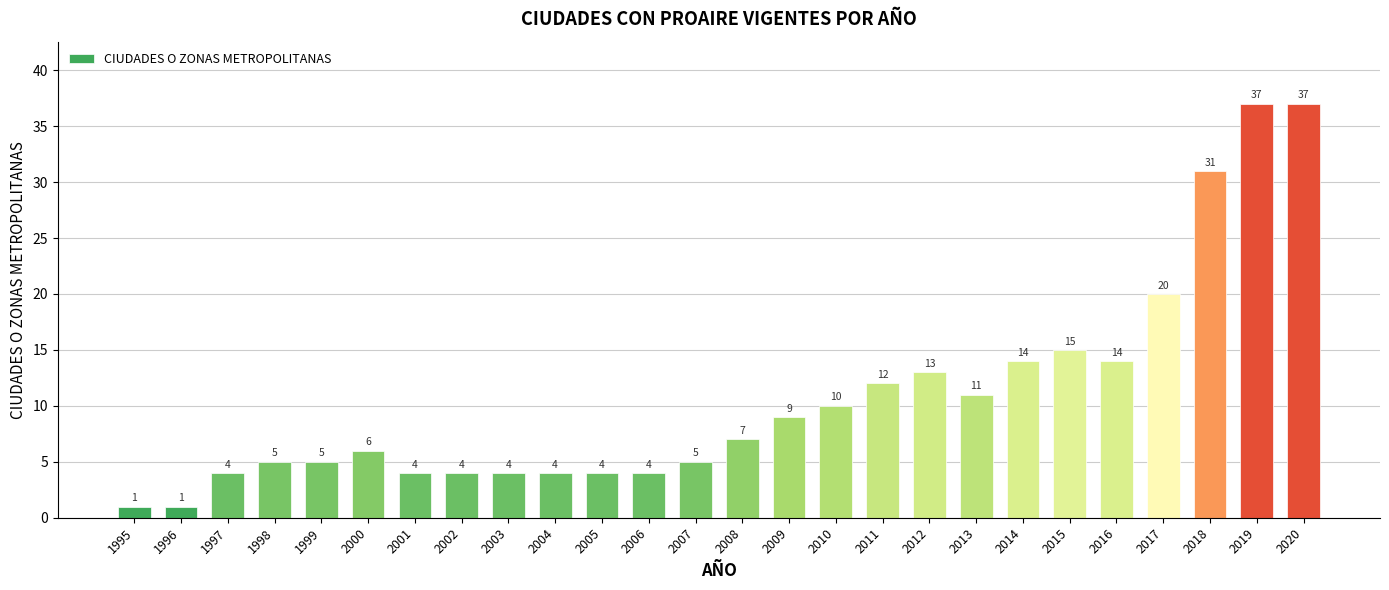

At which label is the value closest to 19?

2017